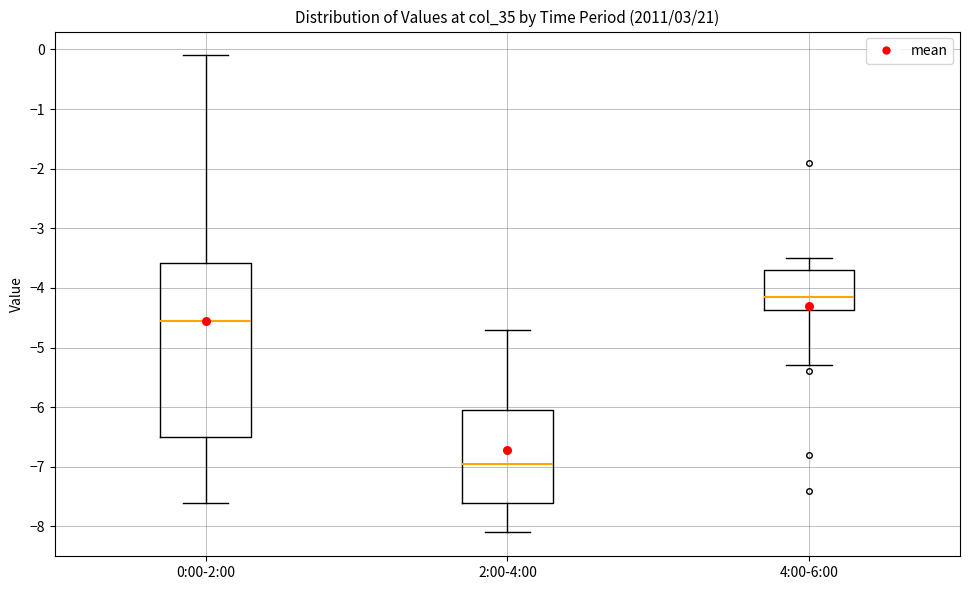

Comparing the boxes themselves (not the whiskers), which one is the tallest?

0:00-2:00